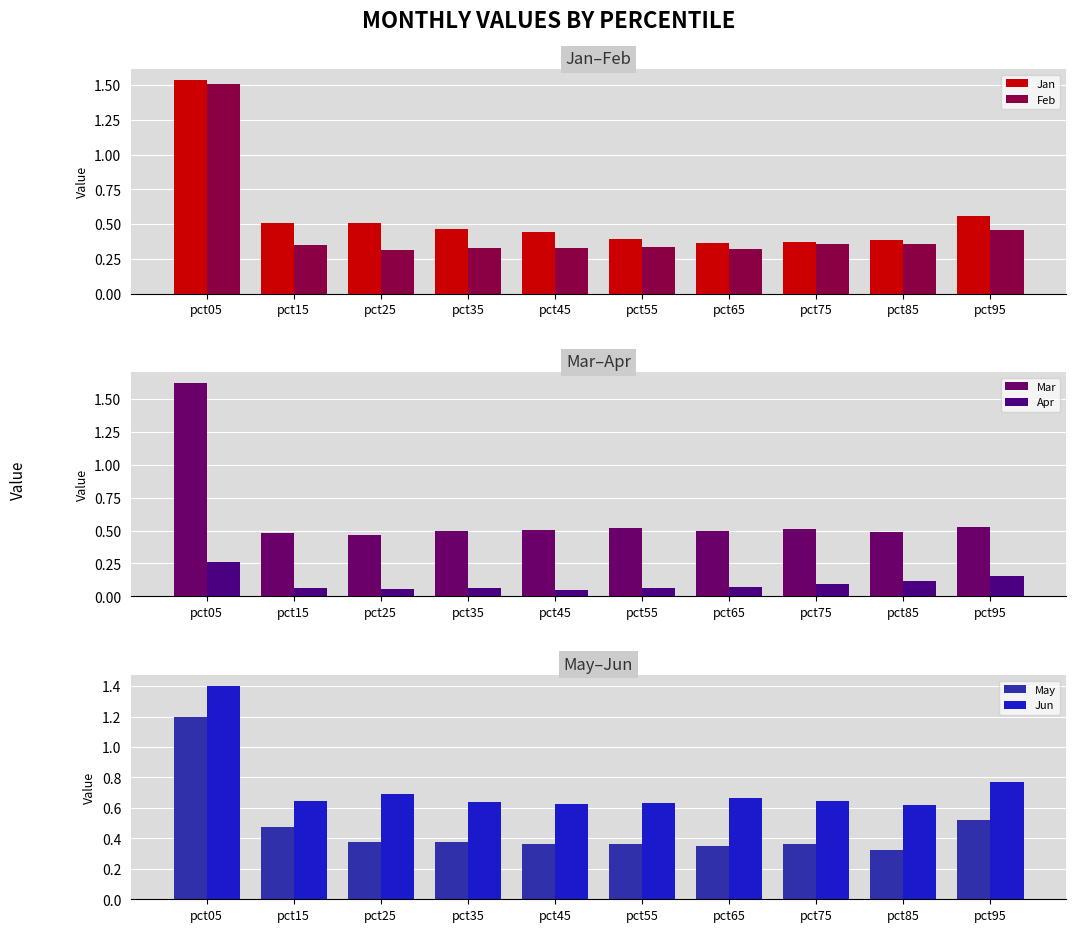

What is the approximate value of Apr at pct95?

0.2